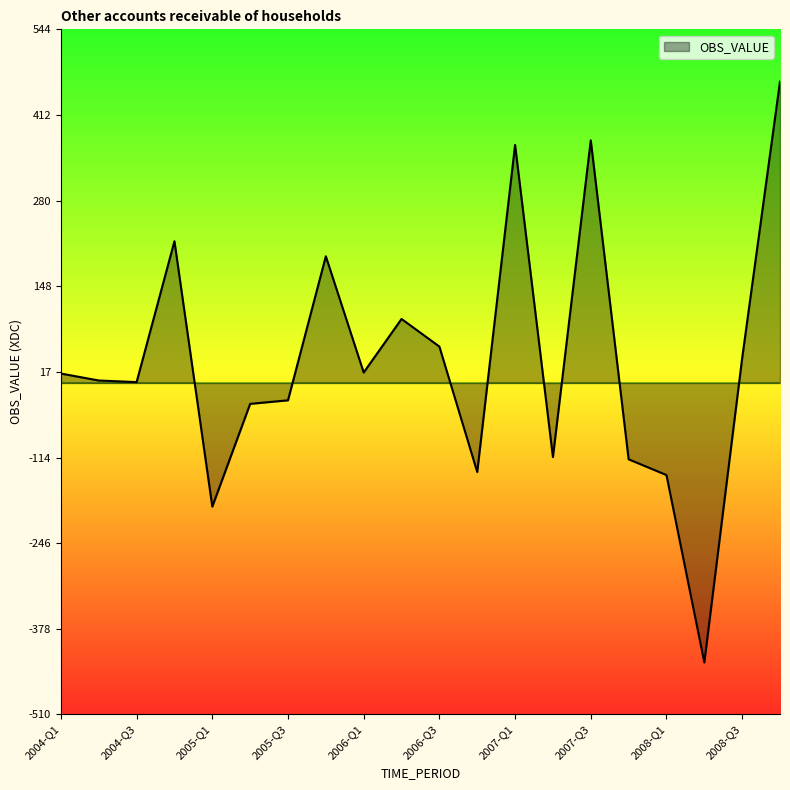

What is the smallest value displayed?

-430.5